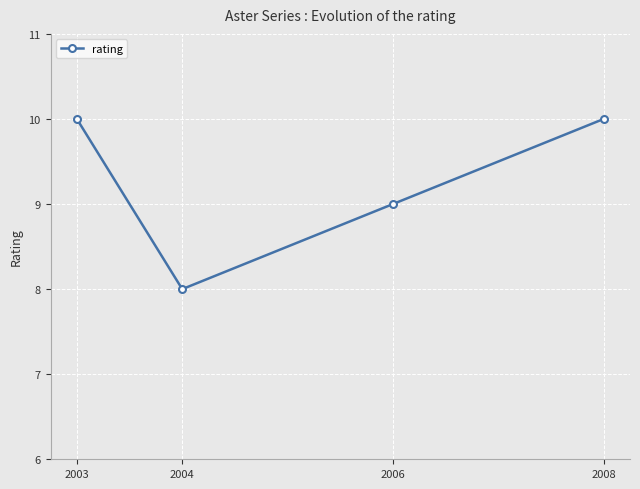

What is the difference between the maximum and minimum values?

2